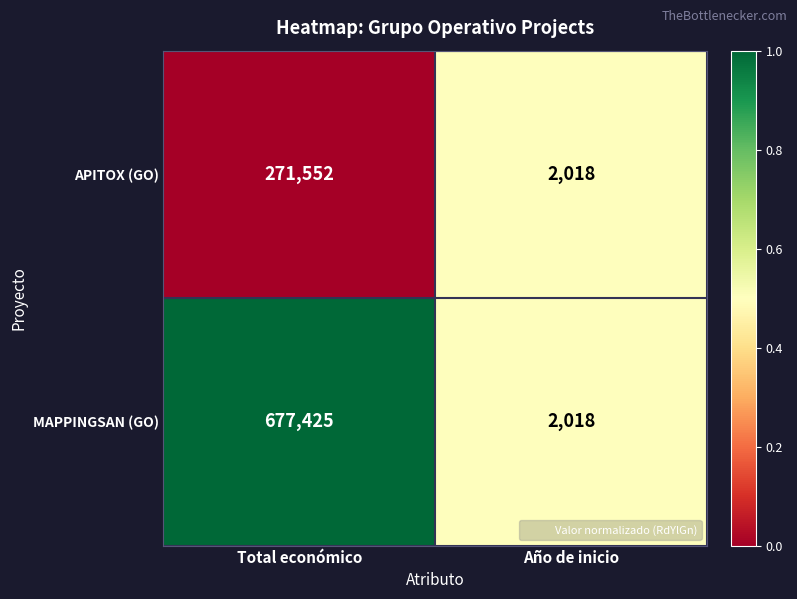

Which category has the lowest value in the MAPPINGSAN (GO) series?

Año de inicio